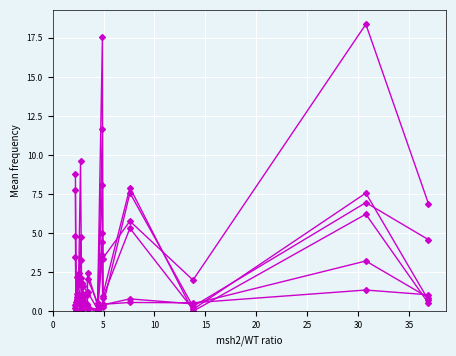

How many distinct data groups are displayed?

6